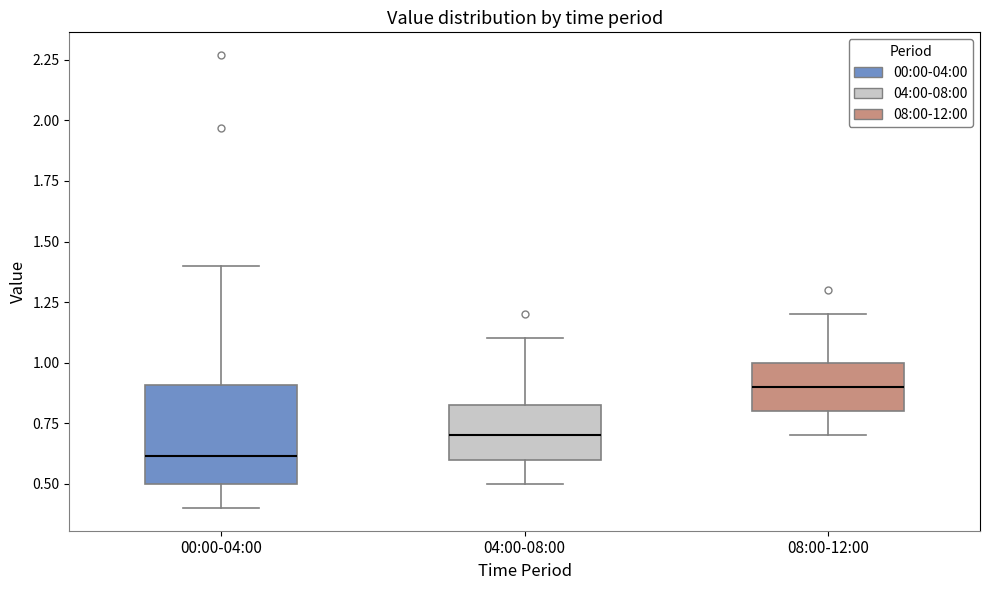

Reading left to right, read every box against the y-axis: the position of its median line, the range the box covers, and the ends of its whiskers. The values are not printed on the chart, so give them approximately, as read against the axis.

00:00-04:00: median 0.60, box 0.50 to 0.90, whiskers 0.40 to 1.40
04:00-08:00: median 0.70, box 0.60 to 0.85, whiskers 0.50 to 1.10
08:00-12:00: median 0.90, box 0.80 to 1.00, whiskers 0.70 to 1.20